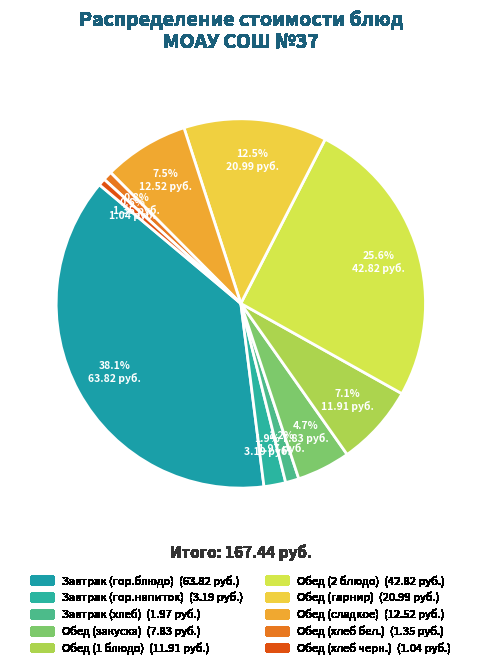

To the nearest percent, what is the difference between the largest and smallest slice percentages?

37%